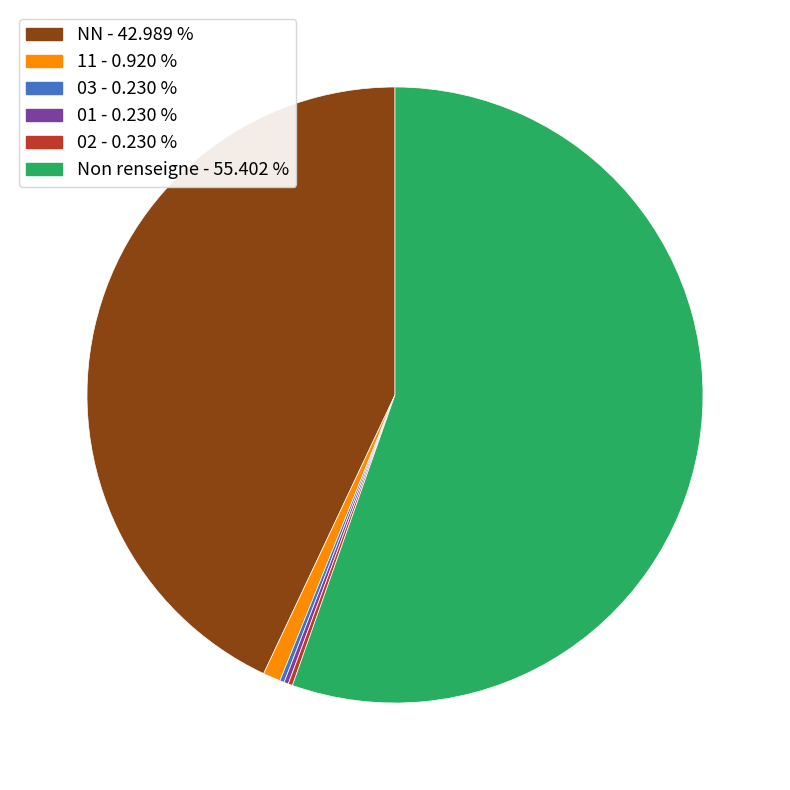

Does any single category account for the majority?

Yes